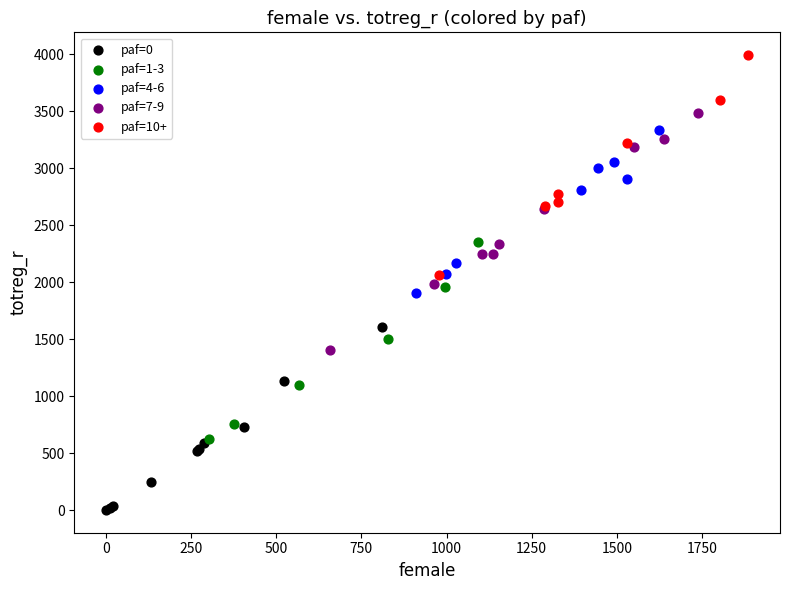

Which series reaches the maximum Y coordinate?

paf=10+